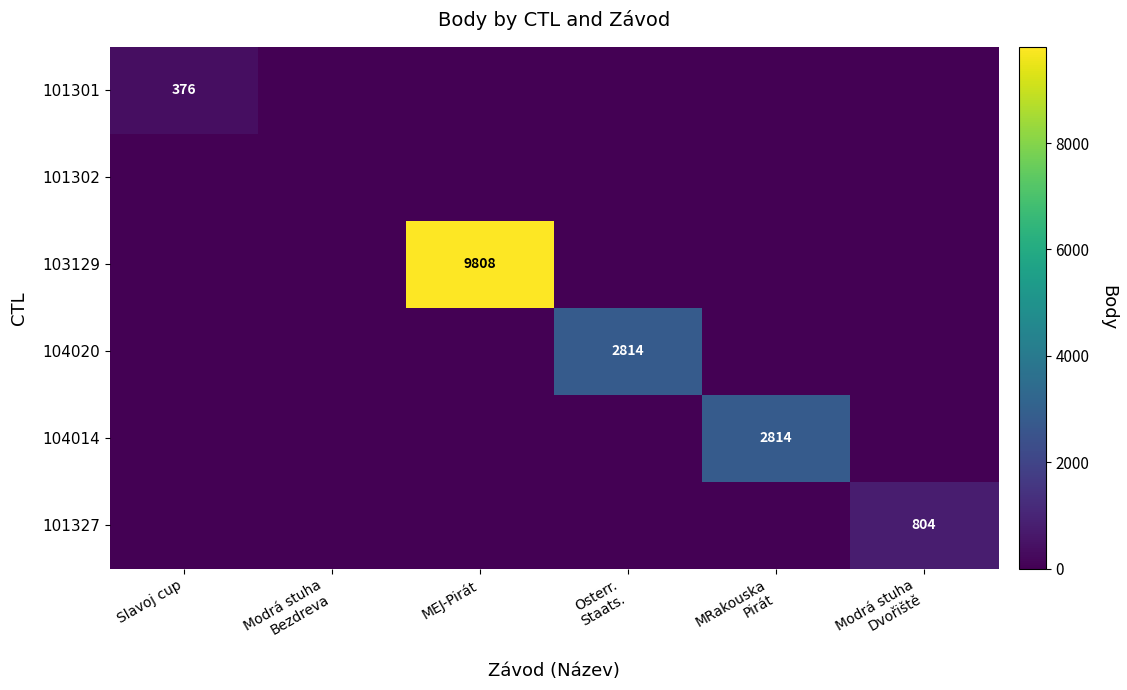

Is the value of 104014 at Slavoj cup greater than the value of 101302 at Modrá stuha Dvořiště?

No